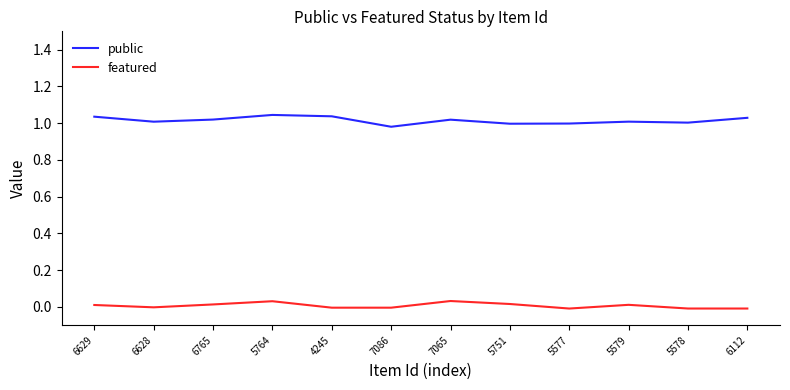

At which label does featured first exceed 0?

6629